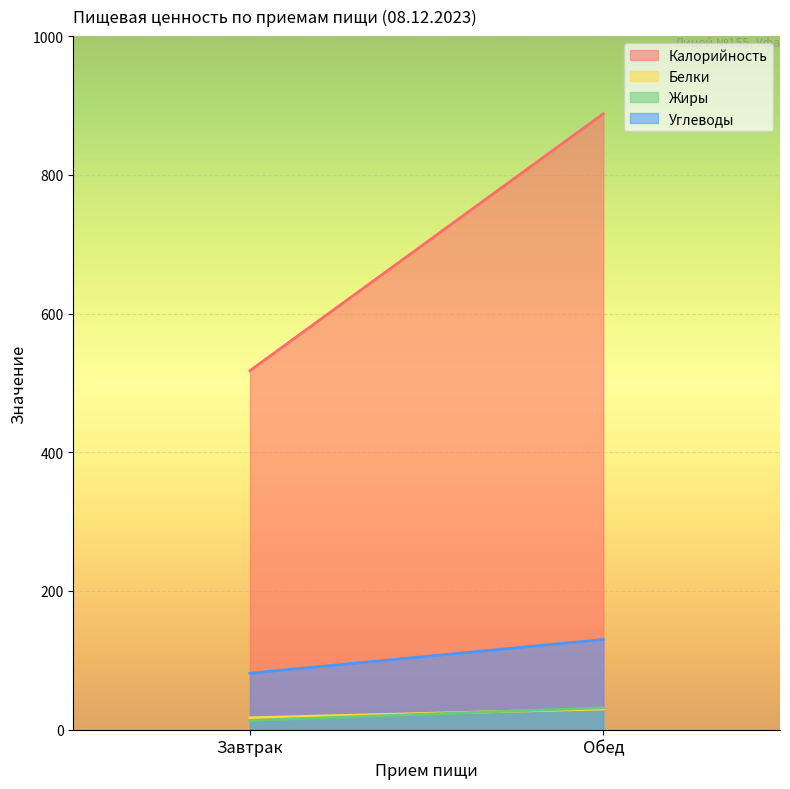

Does the chart display data point markers on the line(s)?

No